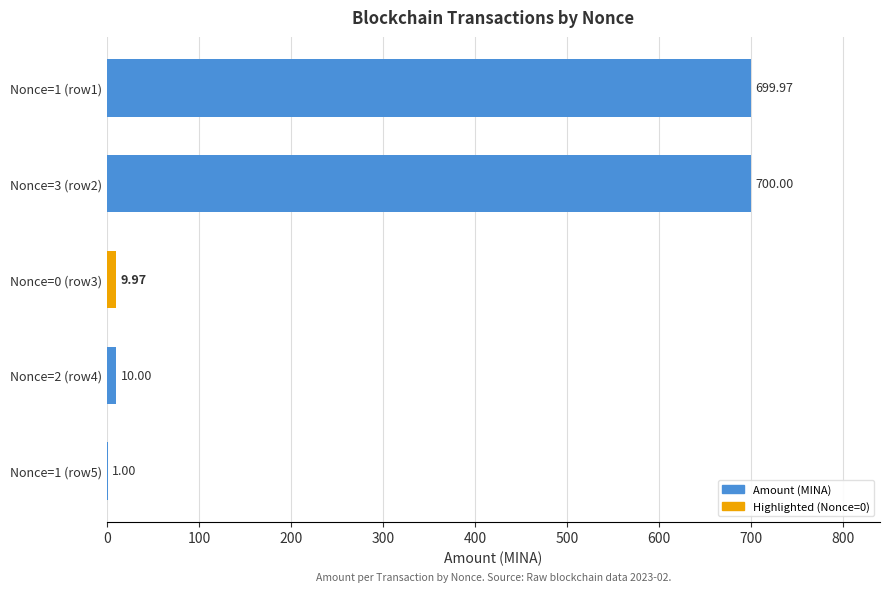

What is the change in value from Nonce=2 (row4) to Nonce=1 (row5)?

-9.0